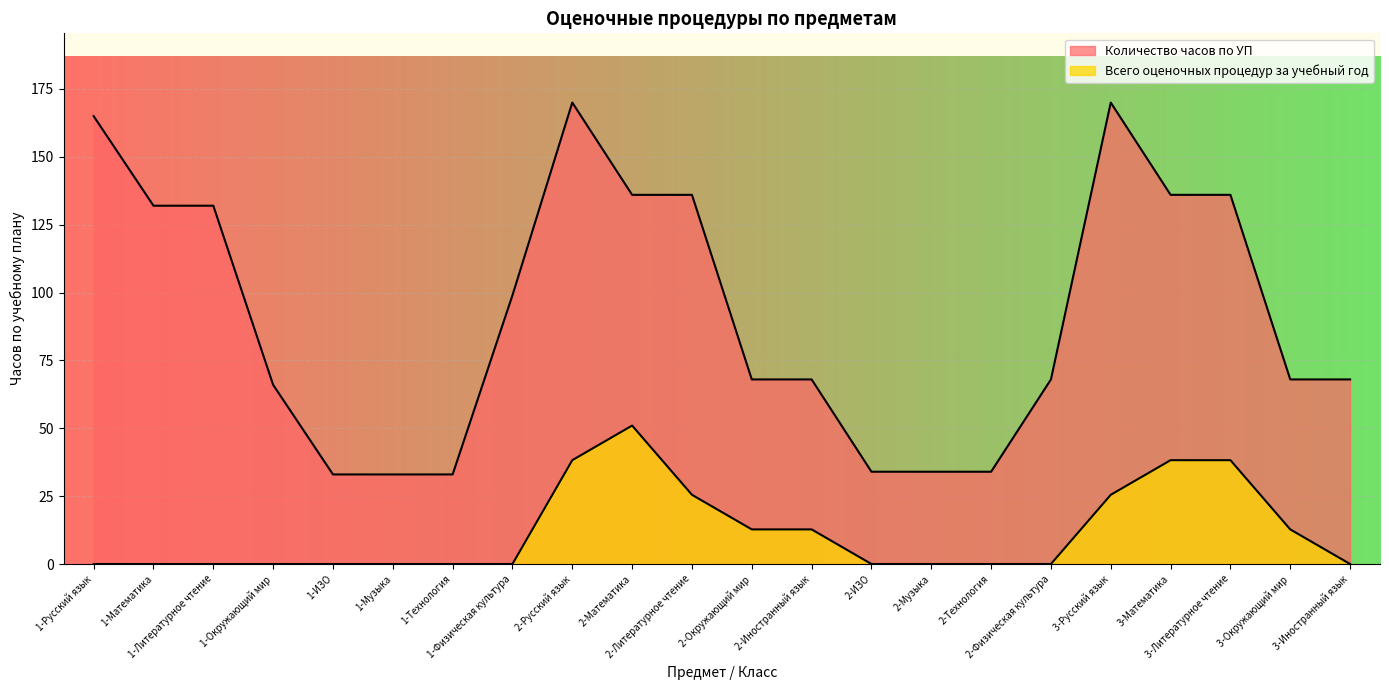

True or false: Всего оценочных процедур за учебный год and Количество часов по УП intersect in this chart.

False